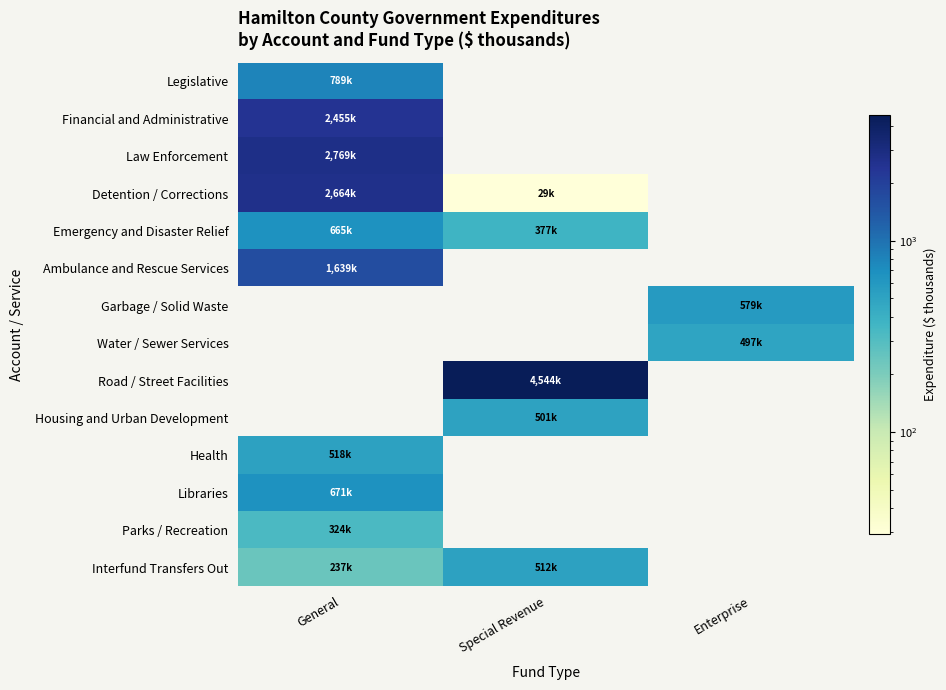

Count the number of data series in this chart.

14